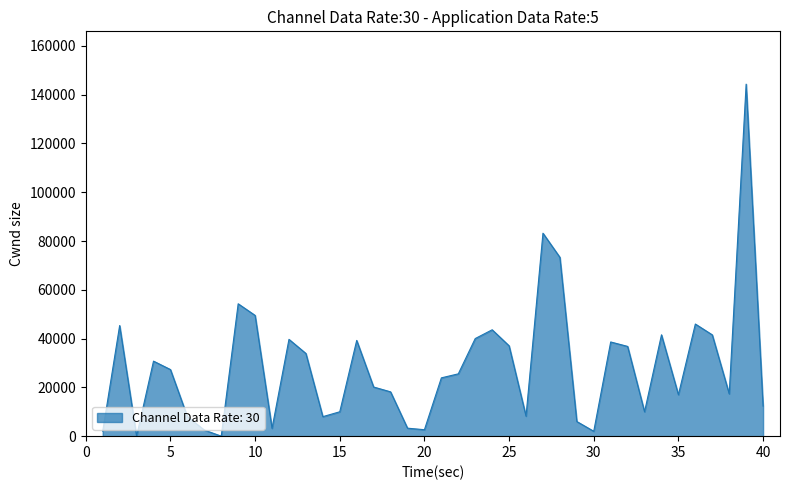

Does the chart display data point markers on the line(s)?

No